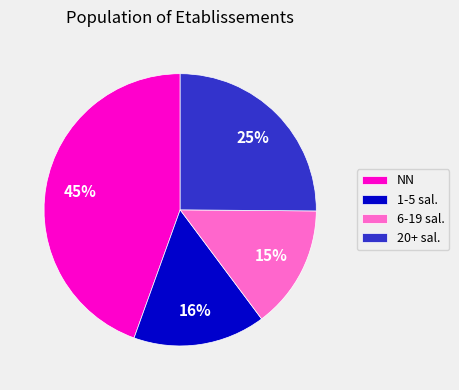

What percentage is the 1-5 sal. slice, to the nearest percent?

16%